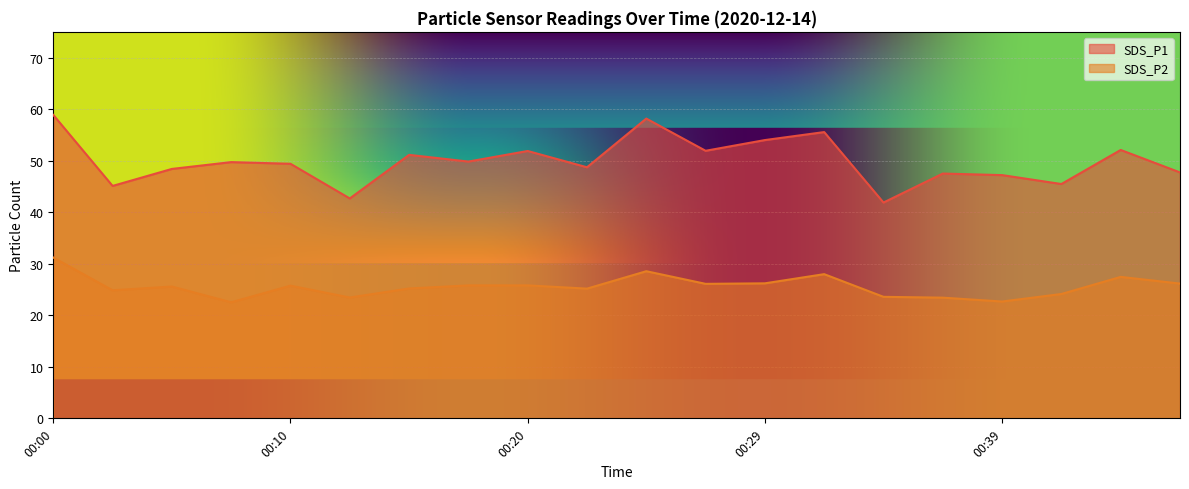

What is the sum of all SDS_P2 values?

511.6